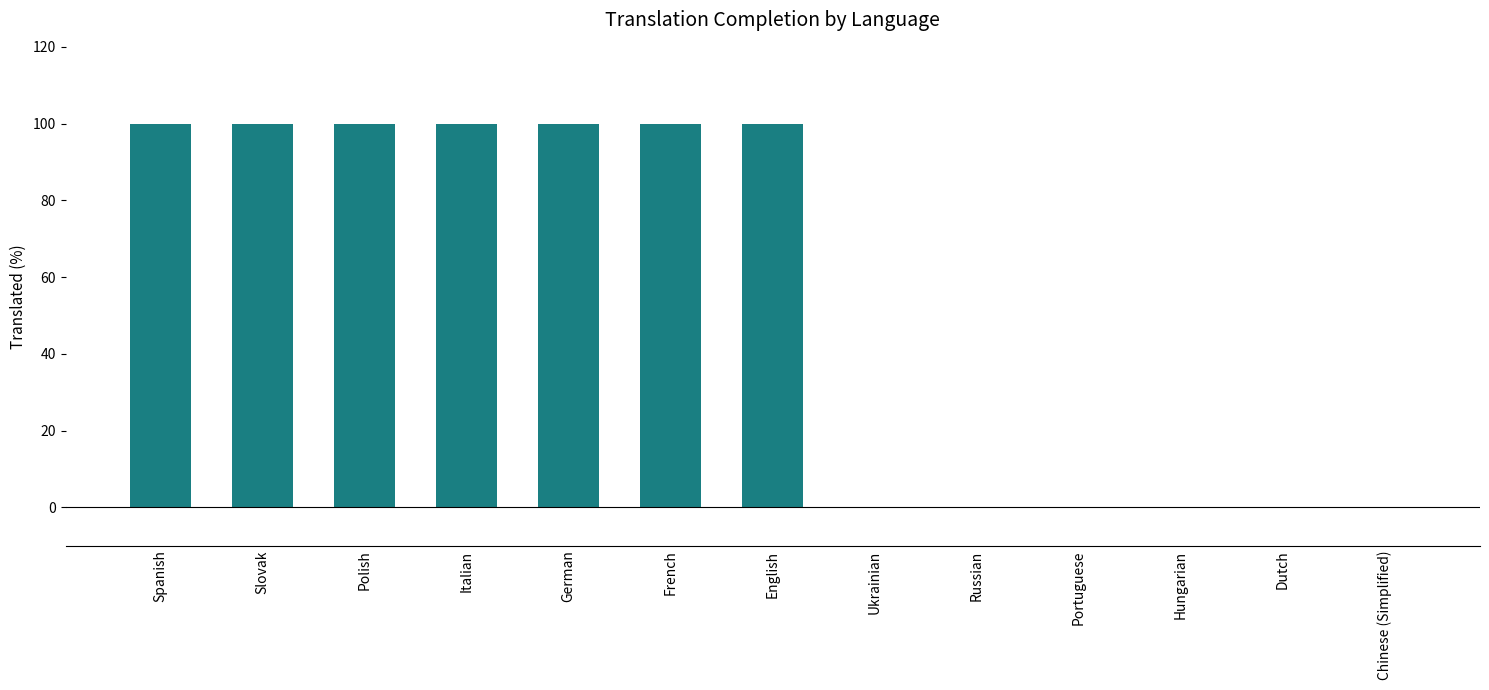

What is the ratio of the value at Italian to the value at Spanish?

1.0